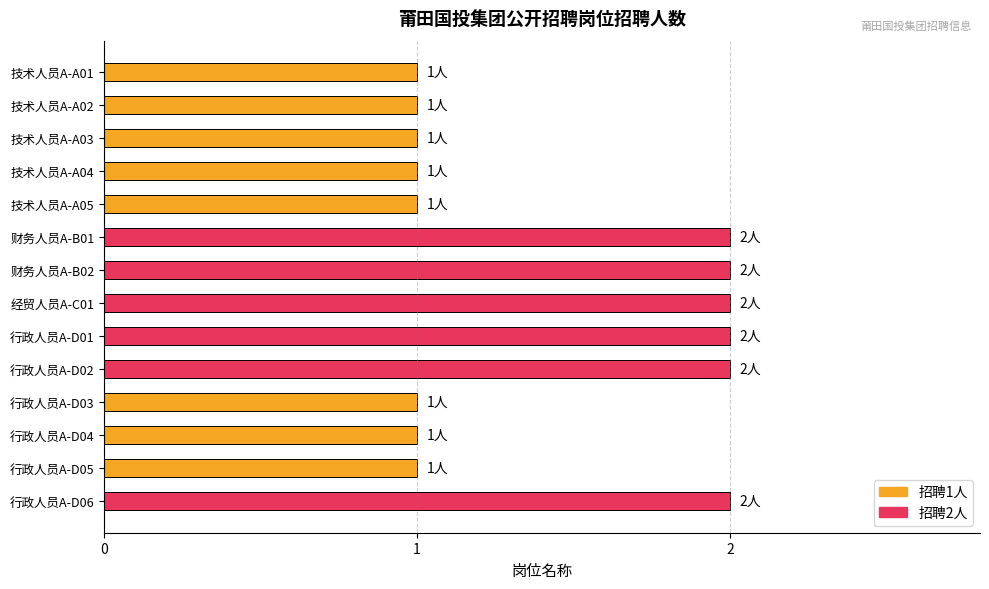

What is the label of the 3rd bar from the bottom?

行政人员A-D04